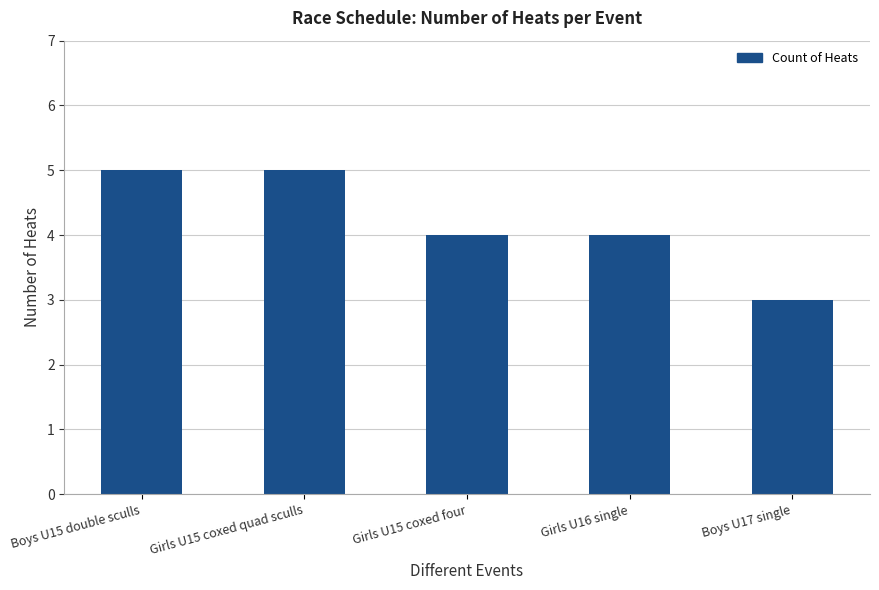

Reading right to left, what are all the values shown in this chart?

3	4	4	5	5